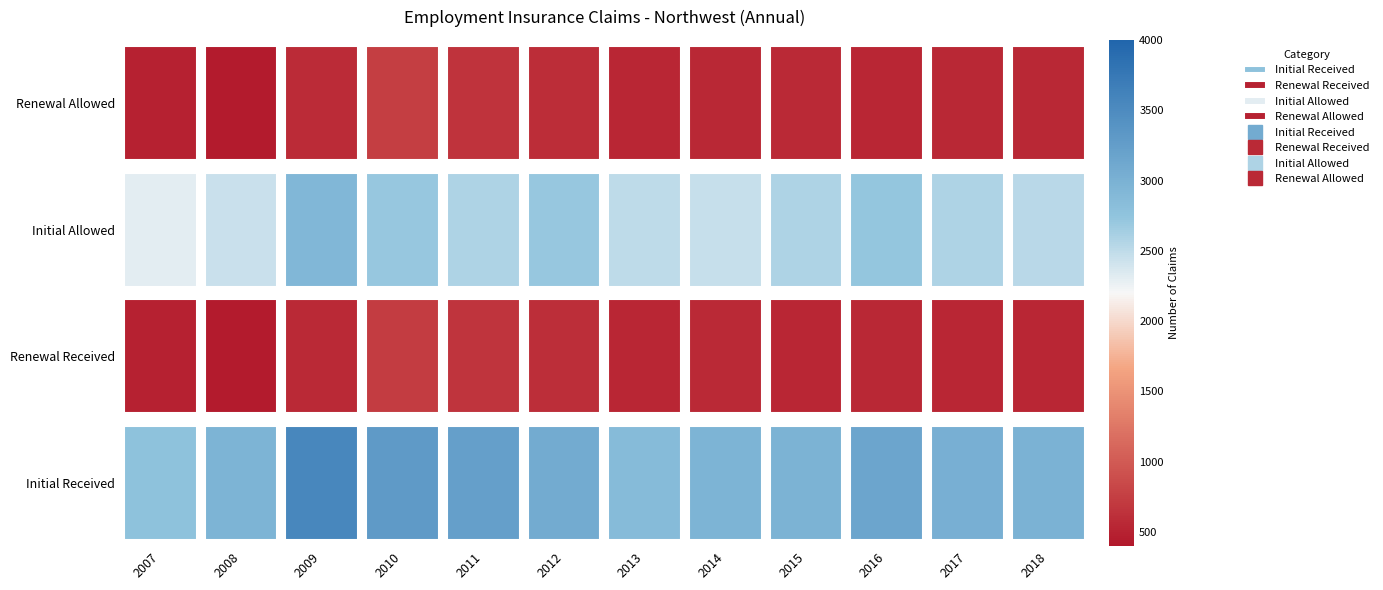

What is the maximum value shown in the chart?

3560